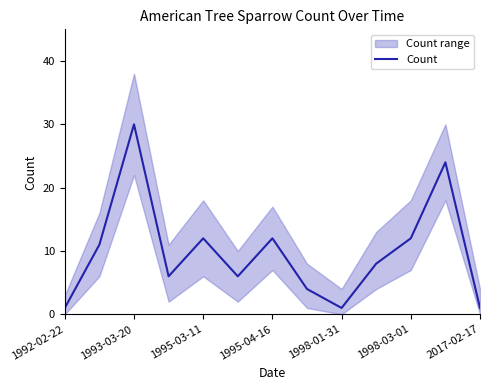

How many interior local peaks (higher than both neighbors) does the data have?

4